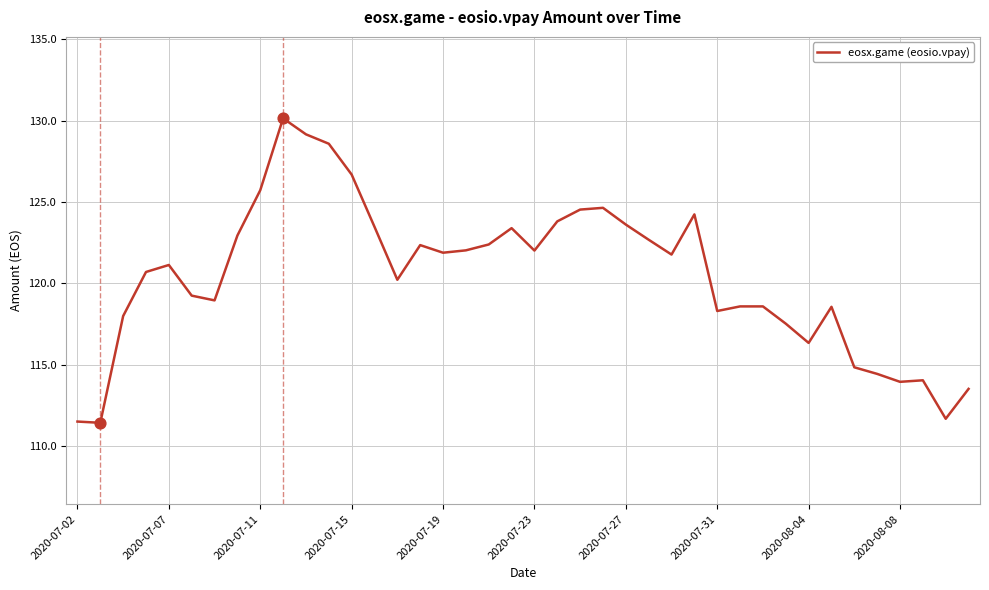

What is the greatest value displayed?

130.1